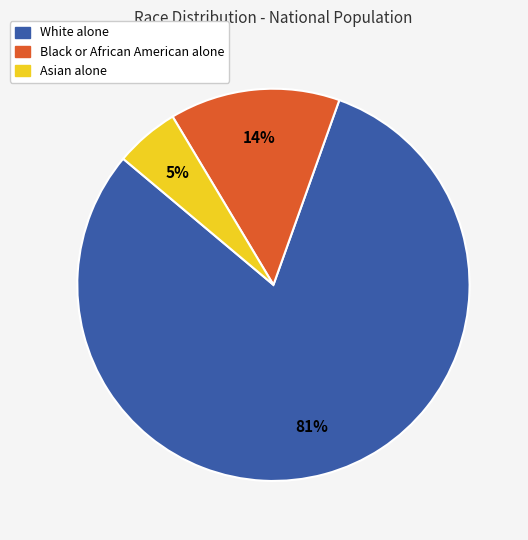

How many slices are in this pie chart?

3